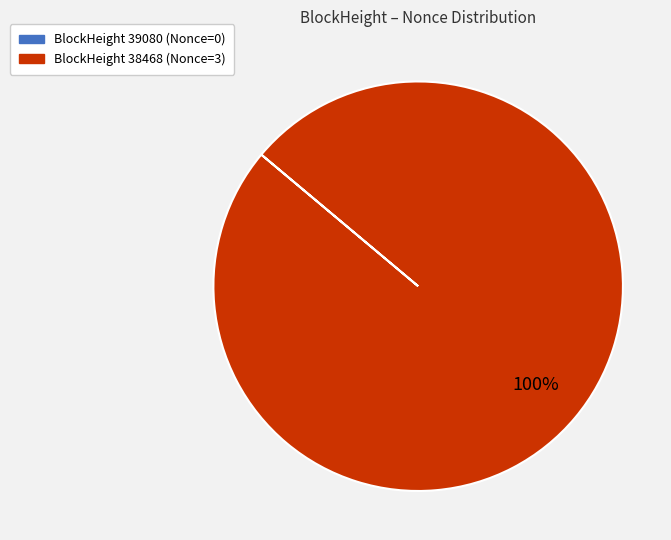

Does any single category account for the majority?

Yes